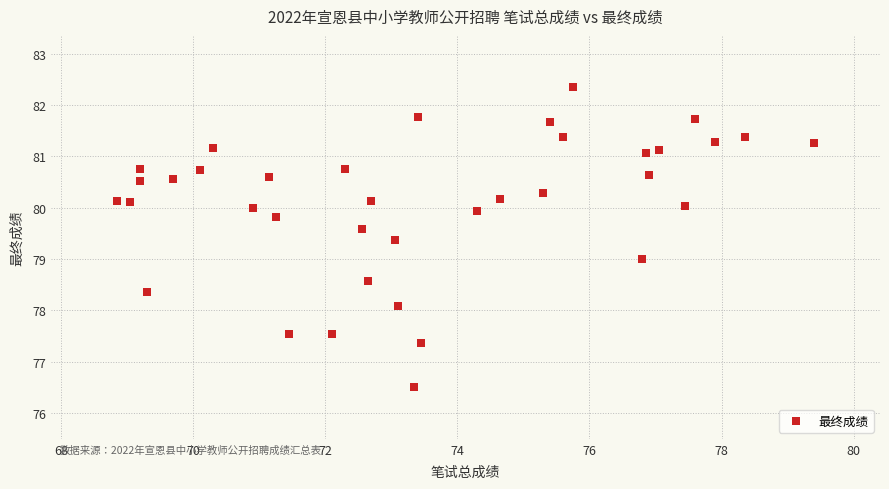

What is the range of X values (max minus min)?

10.6